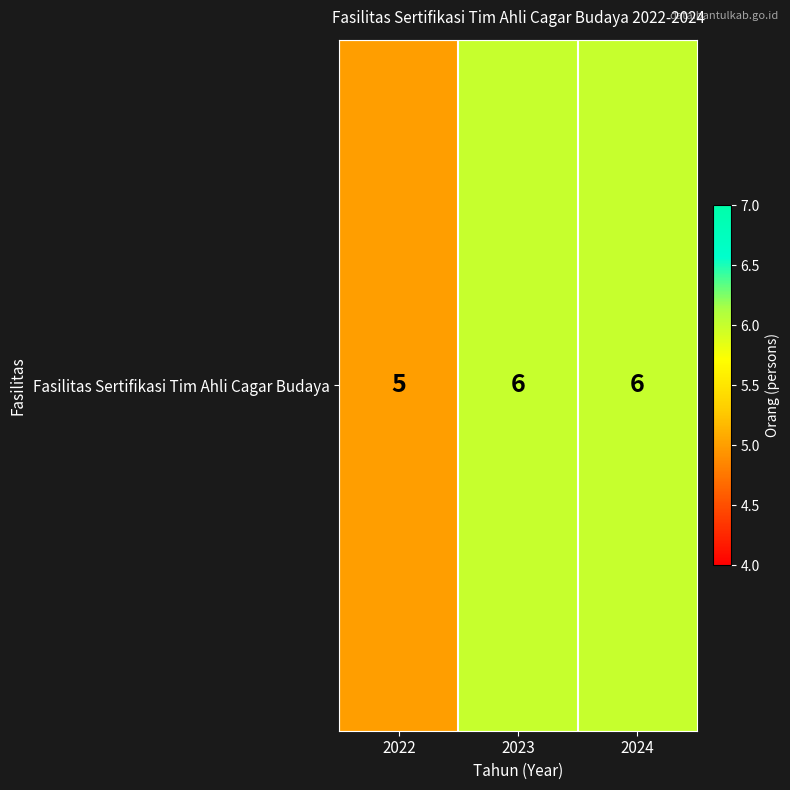

How many values are between 5 and 6?

3